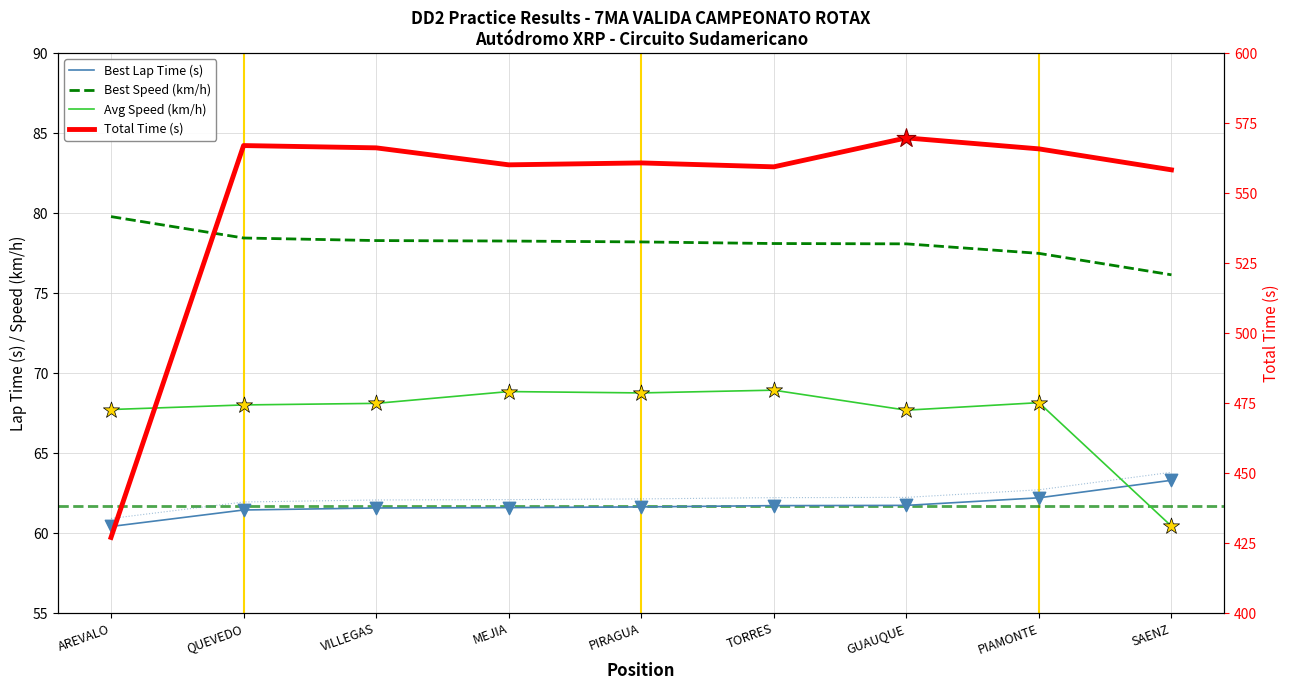

Which series contains the highest Y value?

Total Time (s)